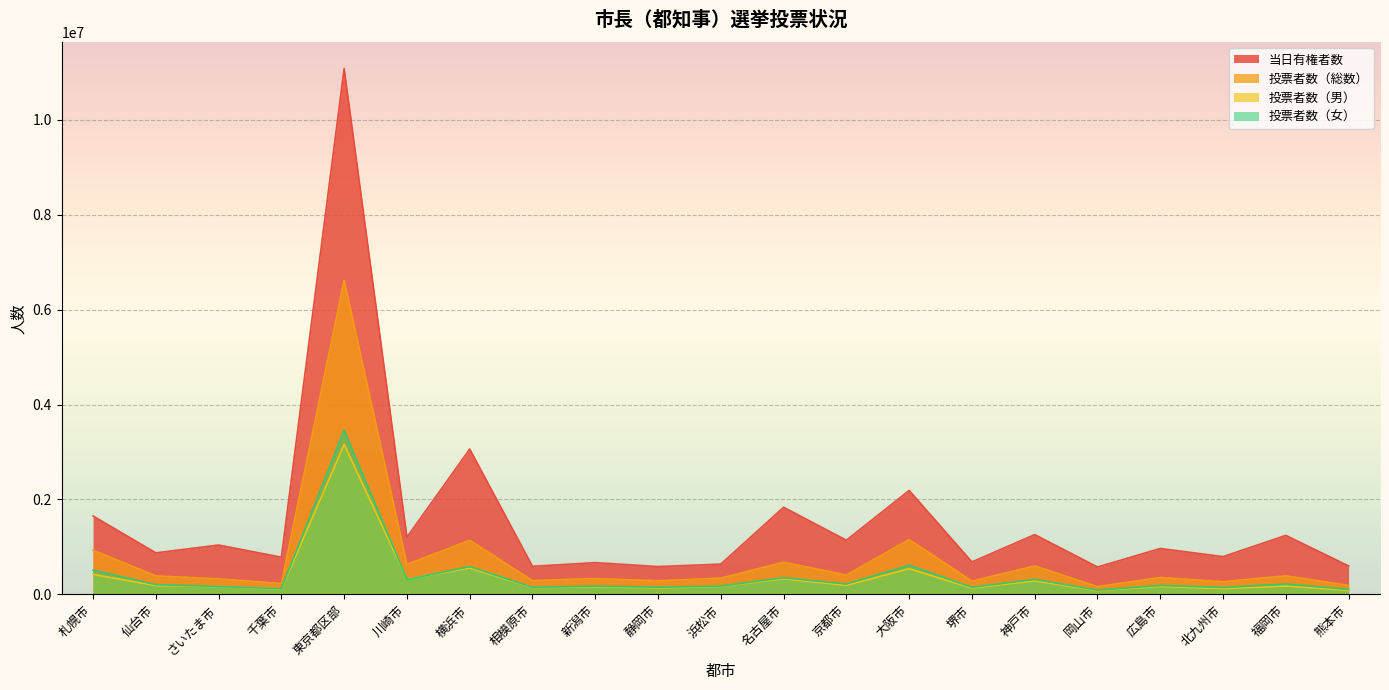

Is the value of 当日有権者数 at 広島市 greater than the value of 投票者数（女） at 広島市?

Yes